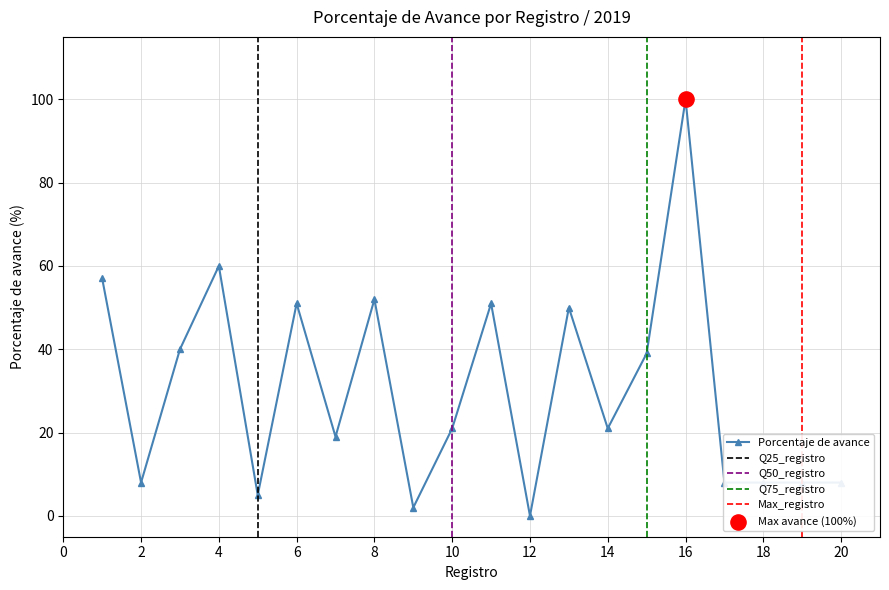

Approximately how many times larger is the value at 9 compared to 17?

0.2